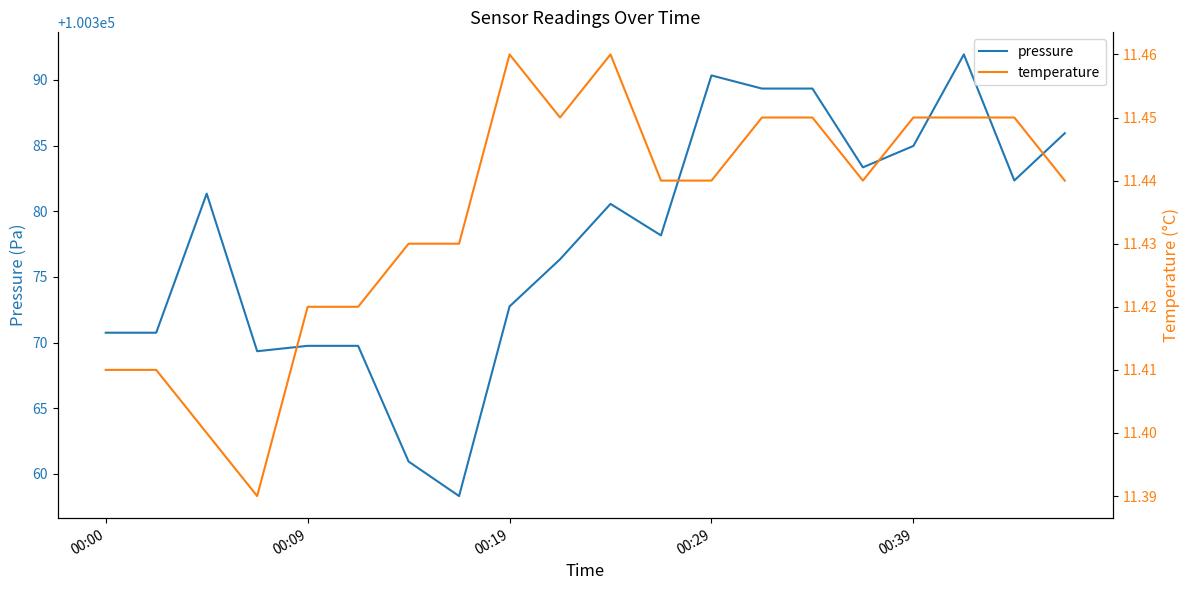

What is the average value of the pressure series?

100377.8